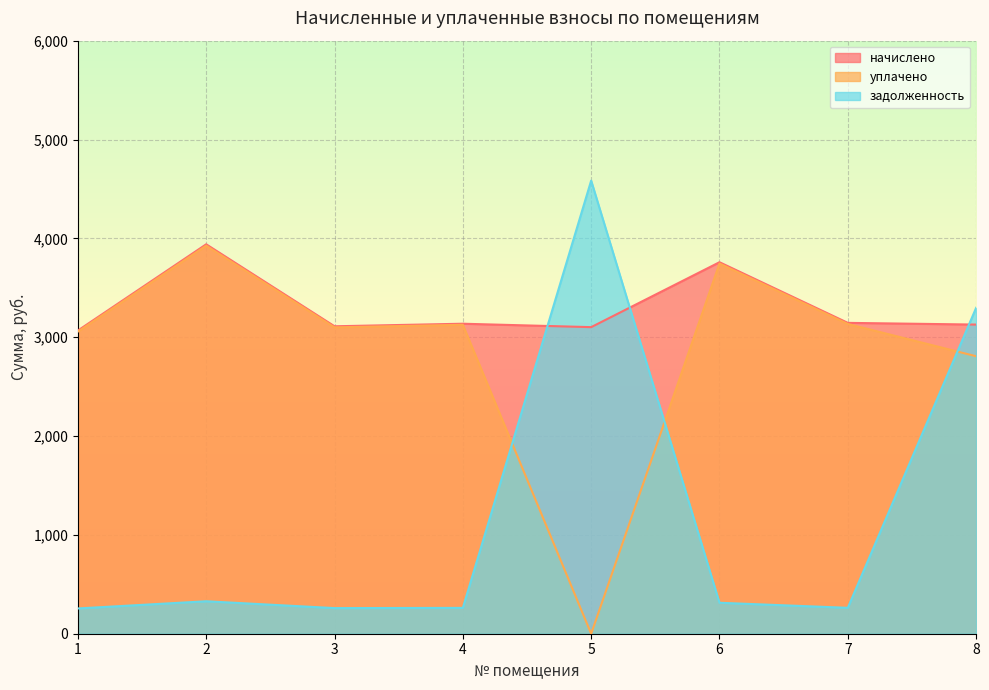

At which label does начислено reach its minimum?

1